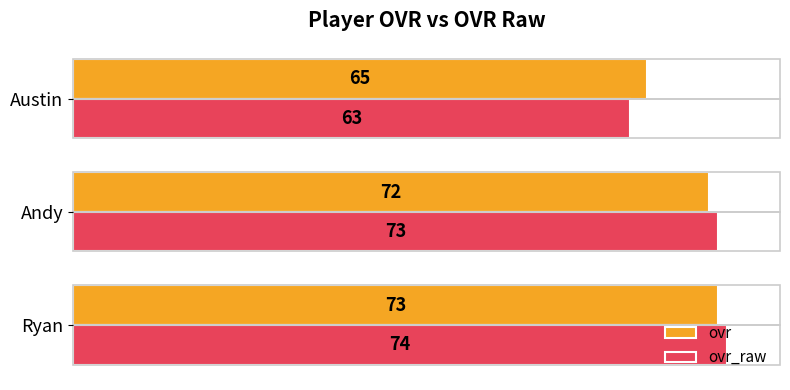

Which category has the lowest value in the ovr series?

Austin